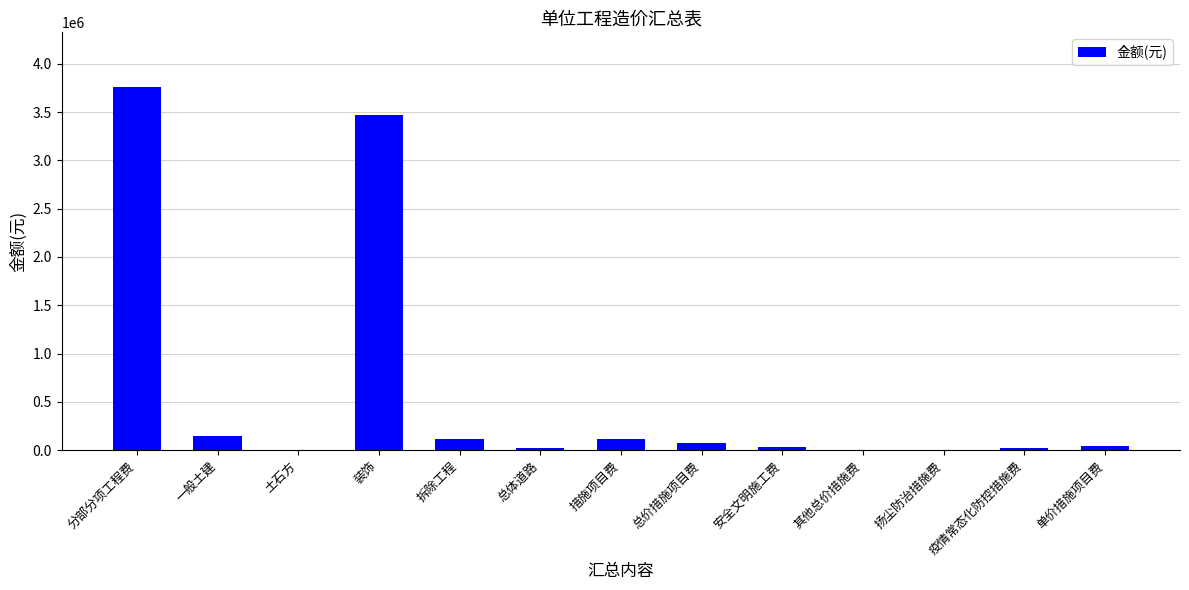

What is the sum of all values?

7814261